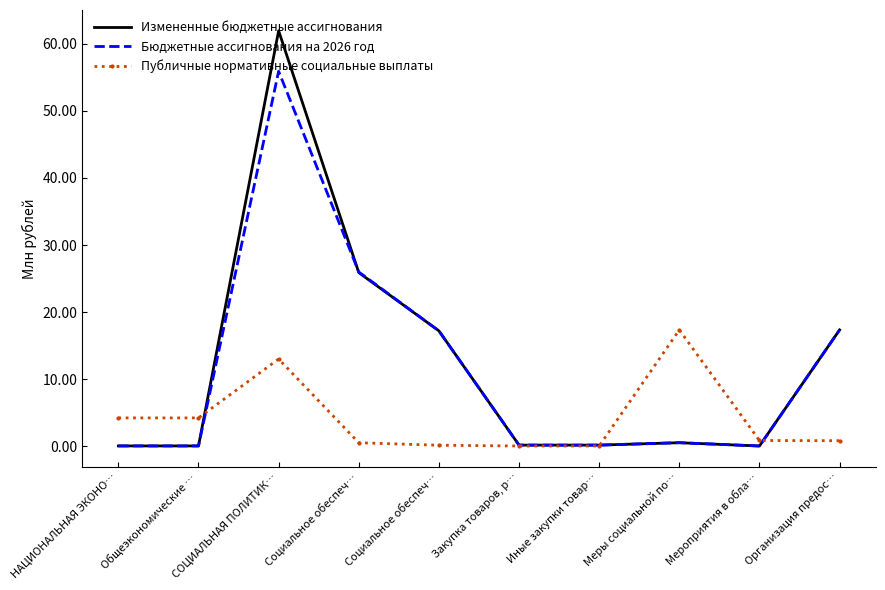

What are all the series names shown in the legend?

Измененные бюджетные ассигнования, Бюджетные ассигнования на 2026 год, Публичные нормативные социальные выплаты